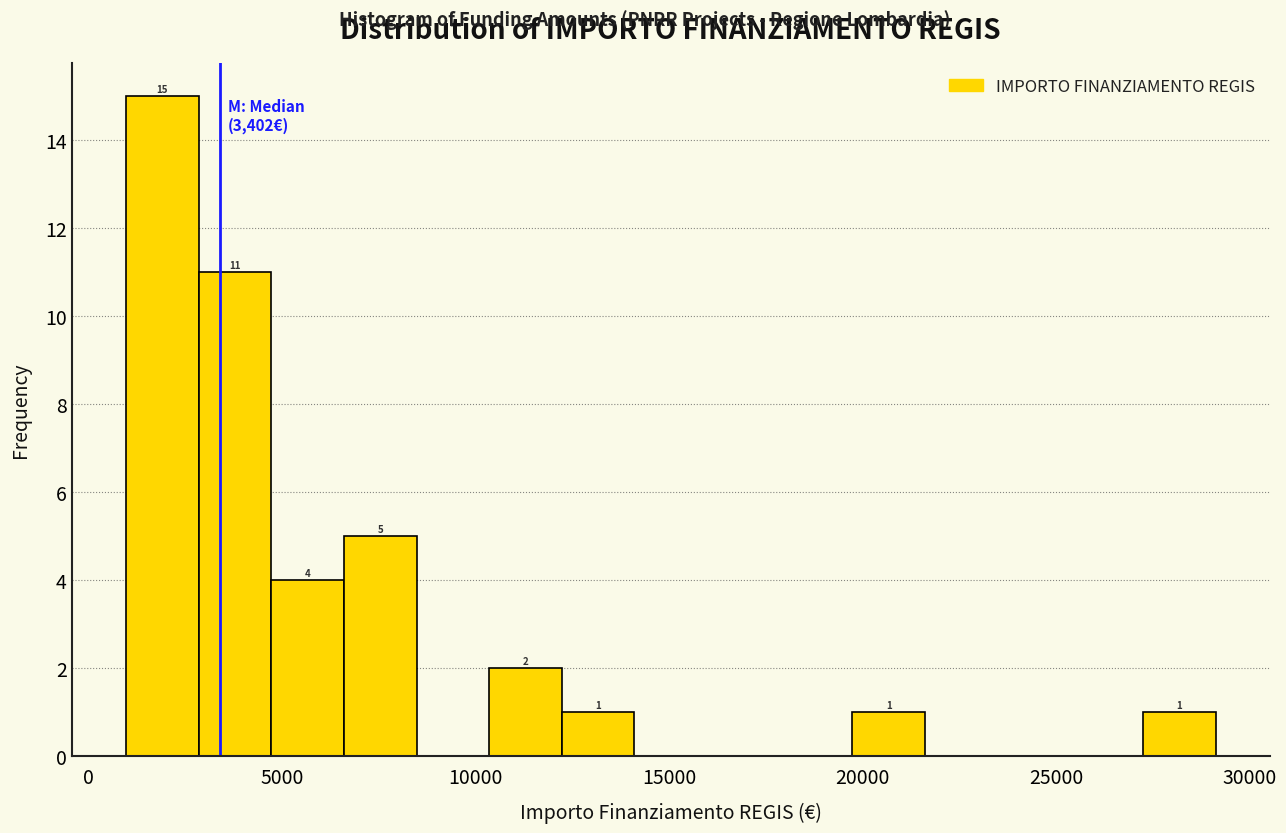

Read against the x-axis, roughly where is the centre of the tallest bar?

2000